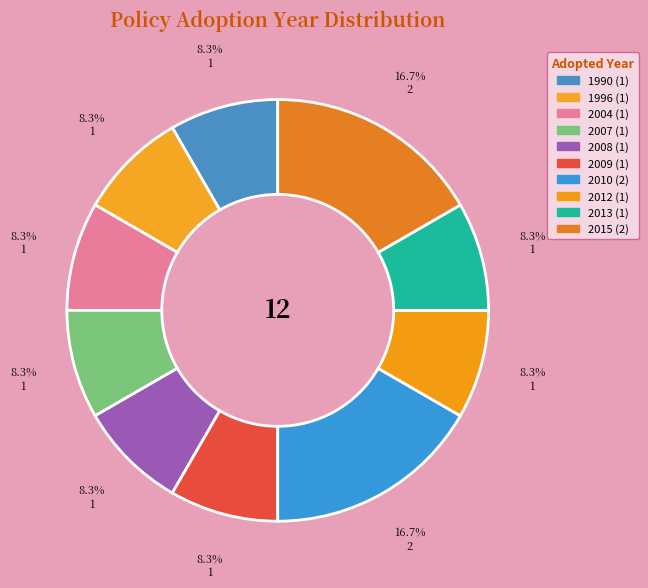

Count the number of slices in the pie.

10